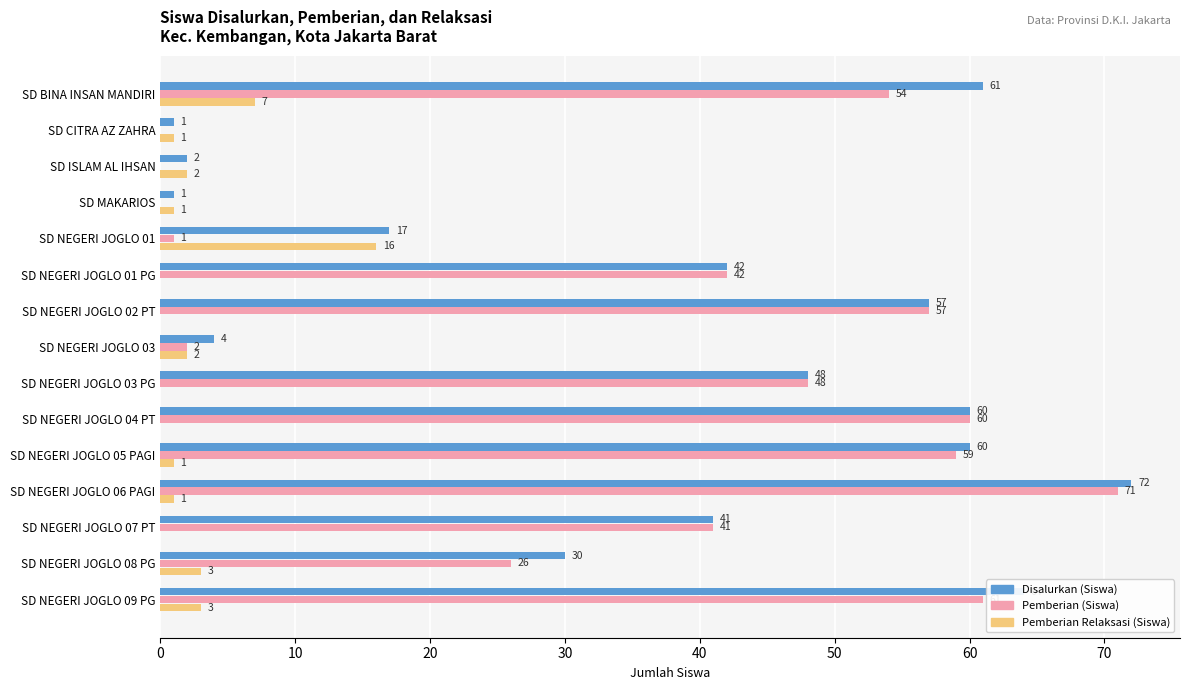

What is the total value across all series at SD NEGERI JOGLO 07 PT?

82